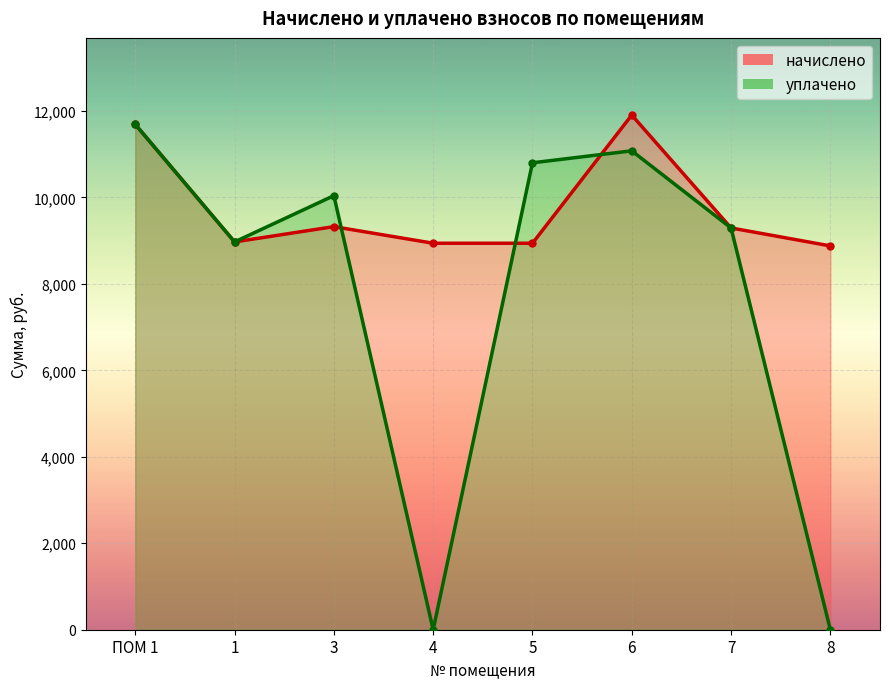

At which category does начислено reach its first local valley?

1